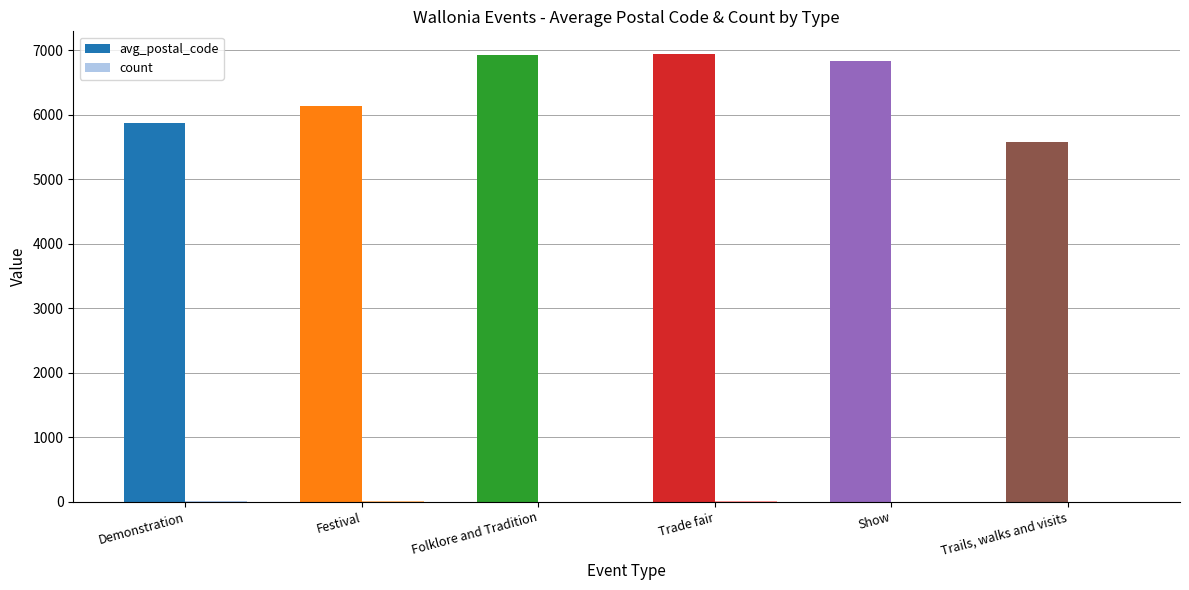

Which series has the widest spread of values?

avg_postal_code